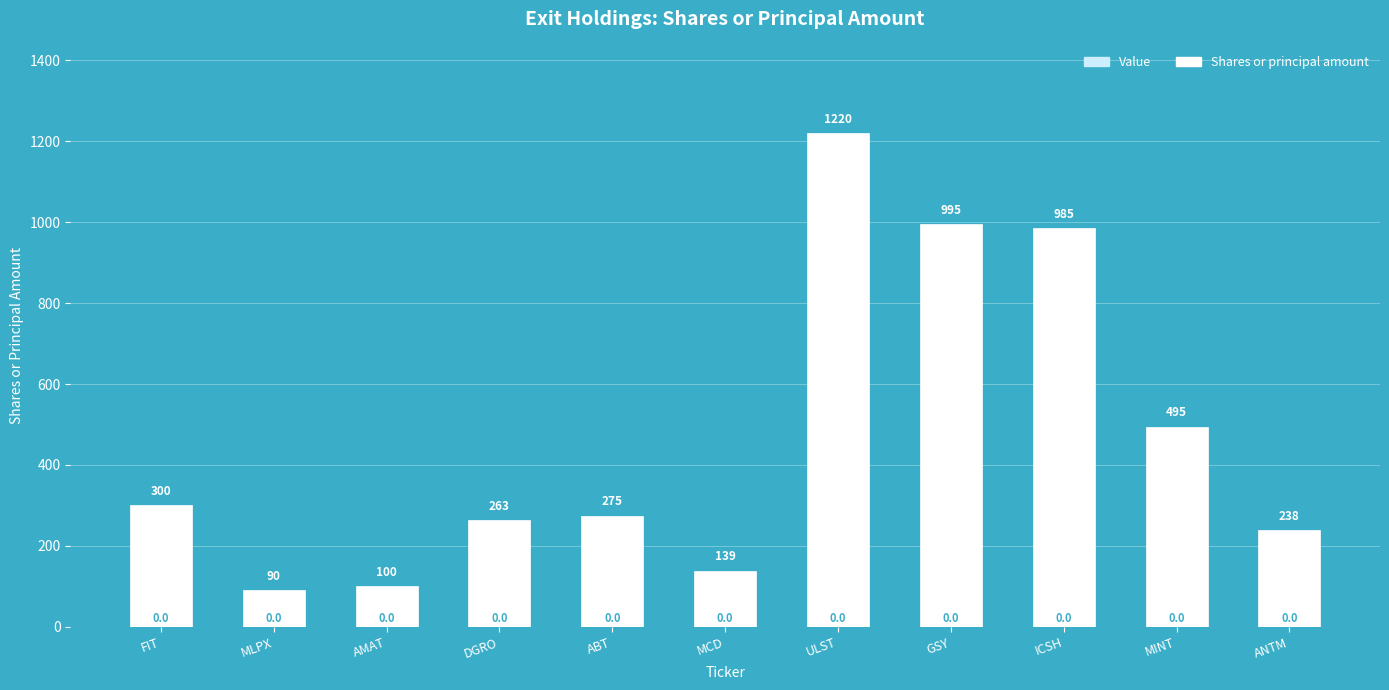

Between AMAT and ANTM, which is larger?

ANTM